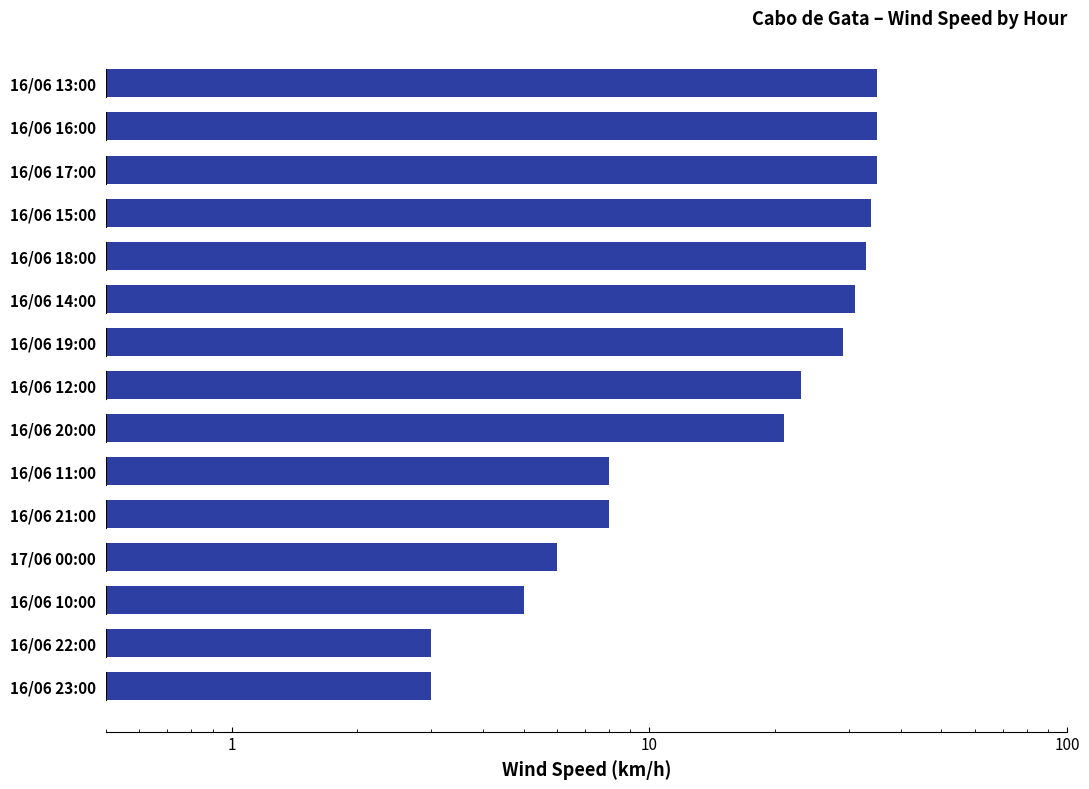

The value at 16/06 22:00 is 1. True or false?

False